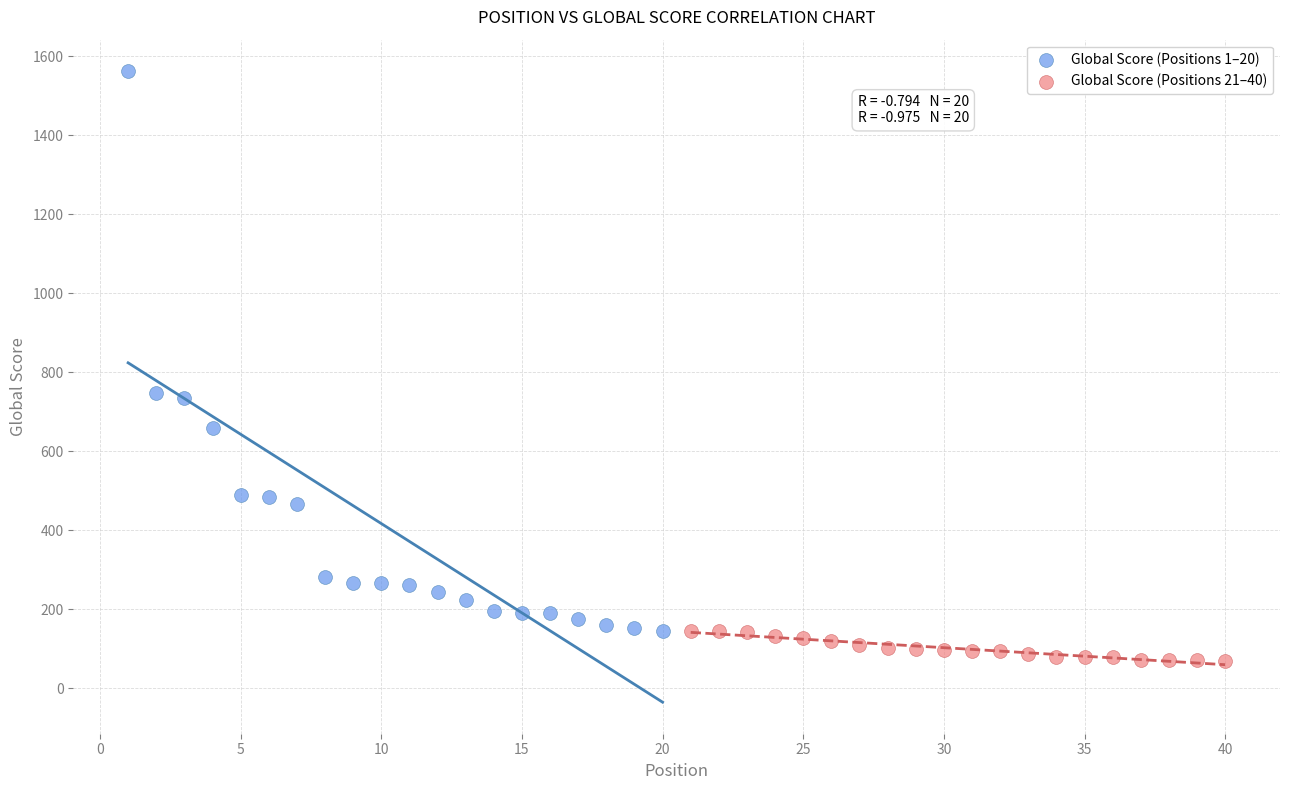

Which series has the largest Y range (max minus min)?

Global Score (Positions 1–20)